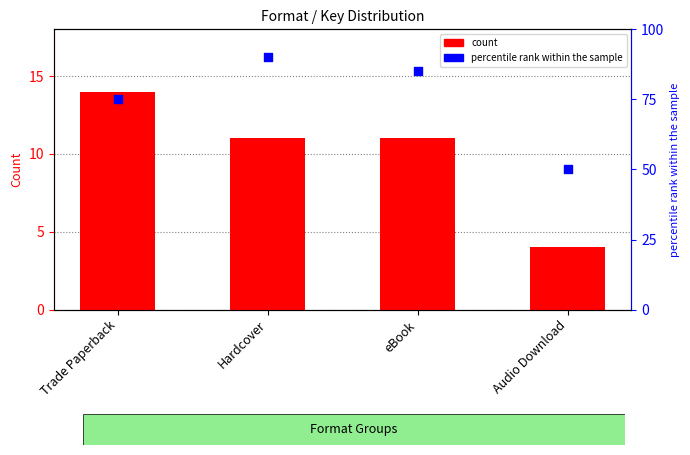

Which series has the largest Y range (max minus min)?

percentile rank within the sample